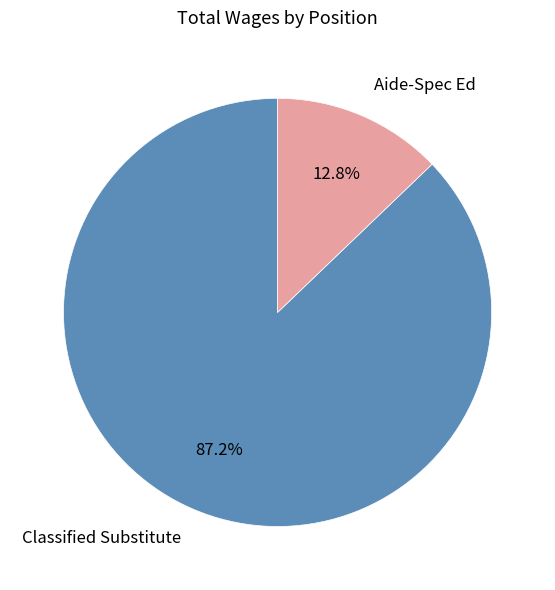

True or false: Classified Substitute accounts for 87% of the total.

True